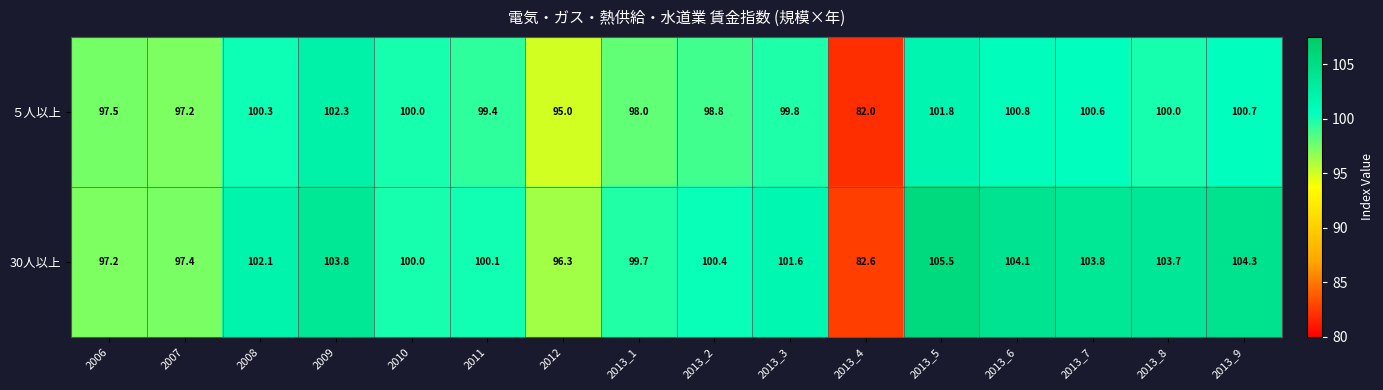

Which series has the largest total across all categories?

30人以上